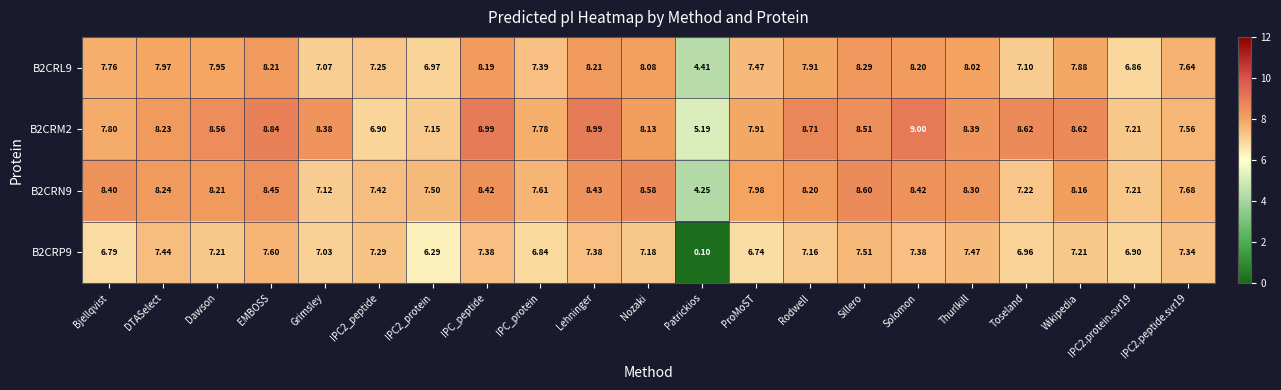

Where is B2CRN9 nearest to the value 6?

Grimsley